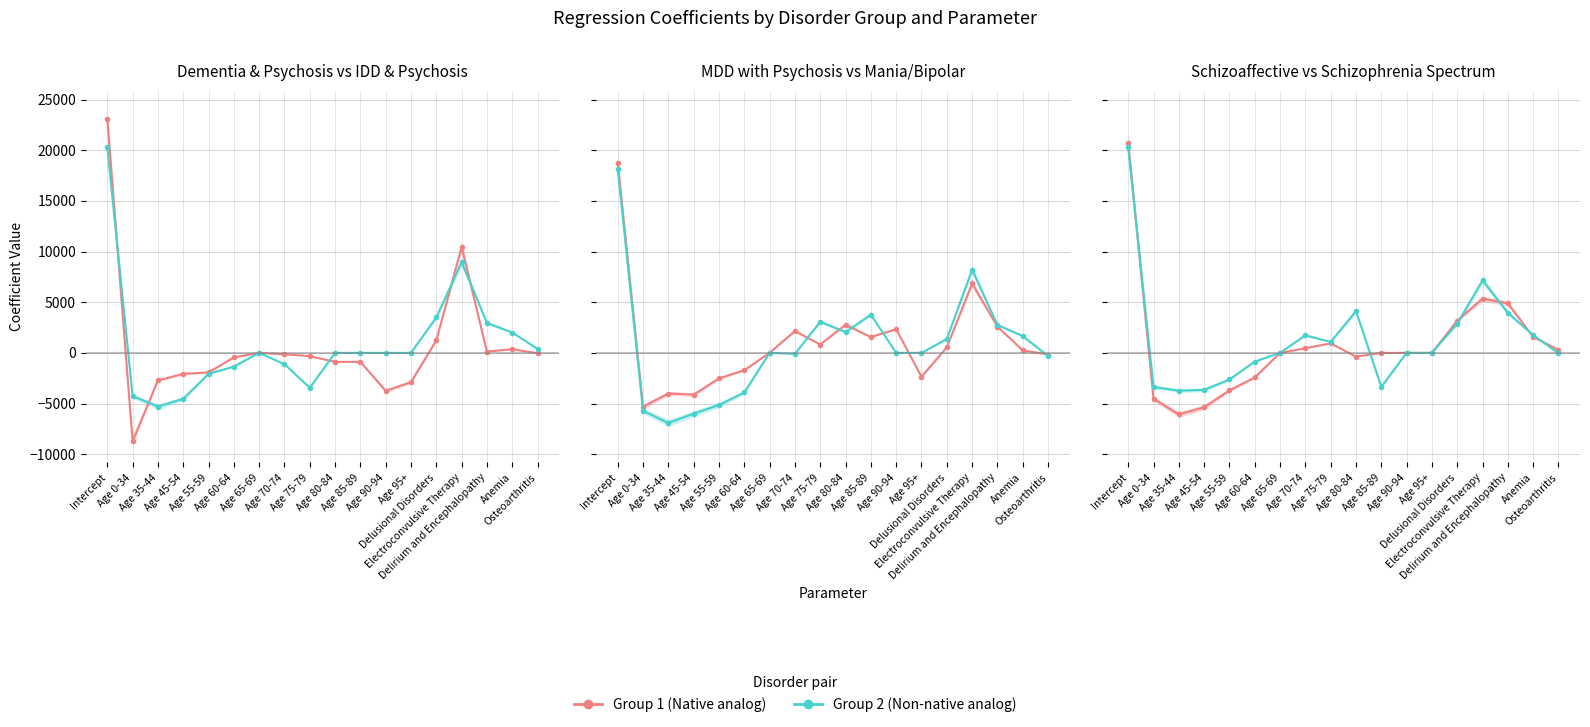

What is the difference between the highest and lowest values at Age 0-34?

5348.2